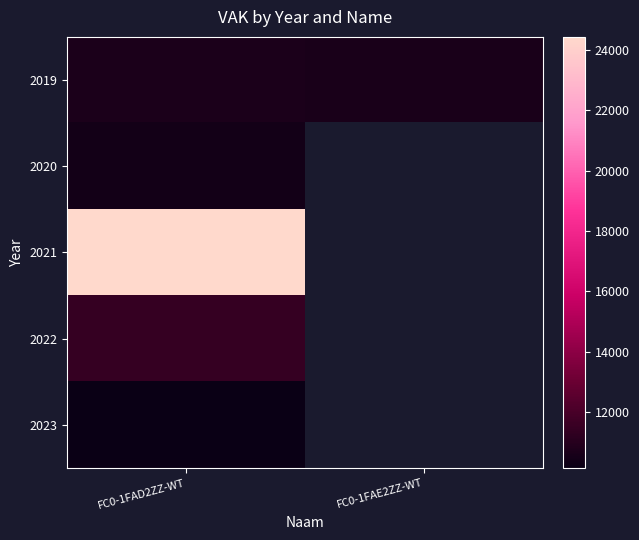

The value of 2019 at FC0-1FAD2ZZ-WT is 17466.9. True or false?

False